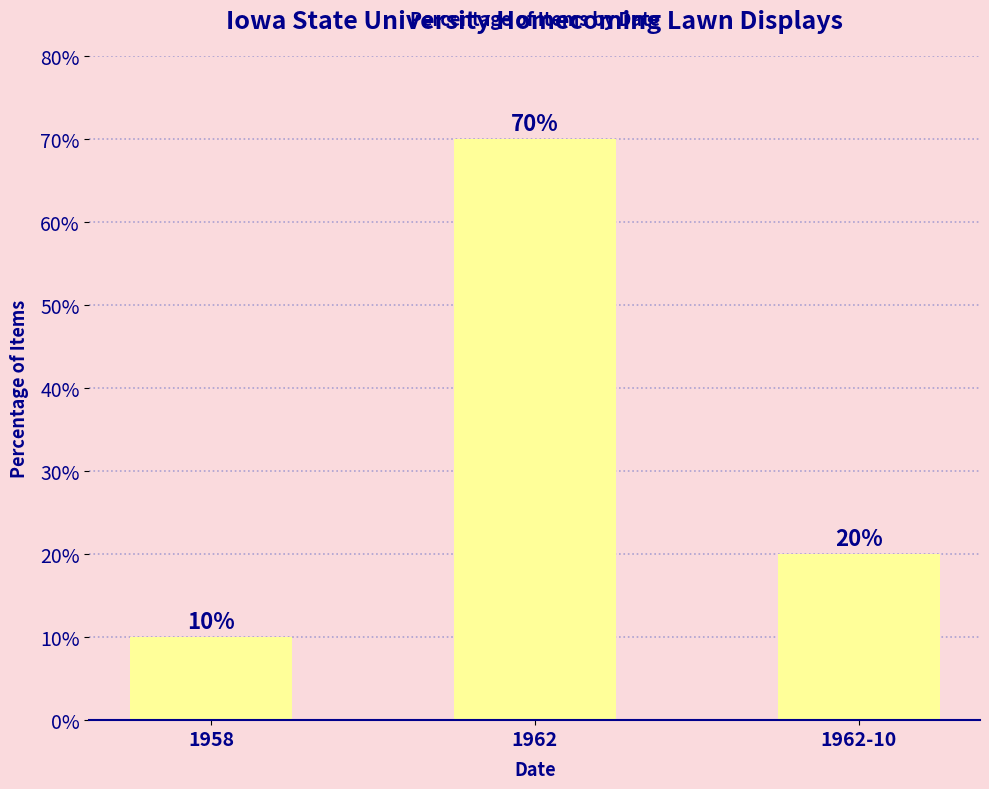

Rank the categories by value from lowest to highest.

1958, 1962-10, 1962